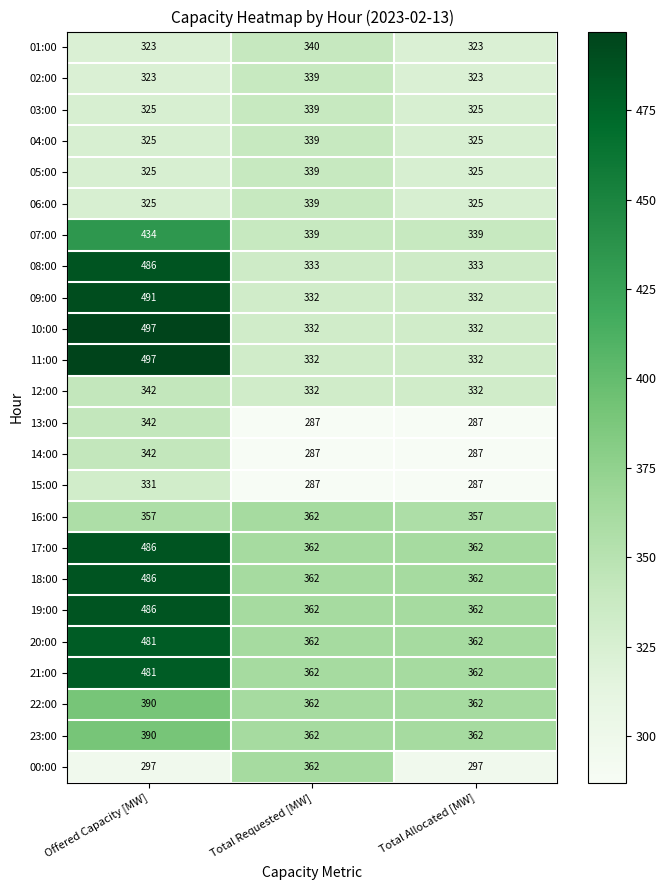

Read the 00:00 value at Total Requested [MW].

362